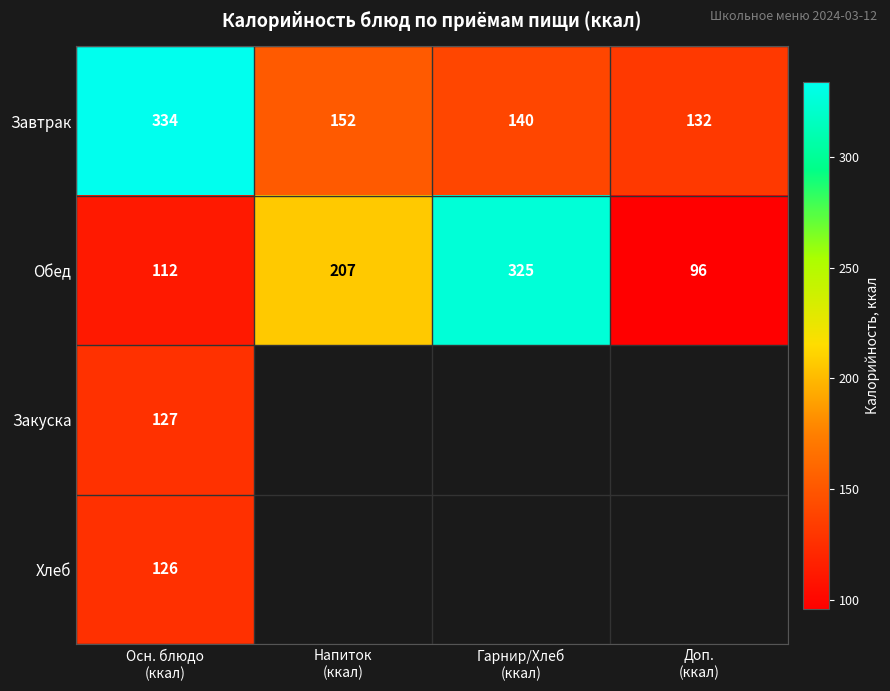

At which category does the chart reach its minimum across all series?

Доп.
(ккал)